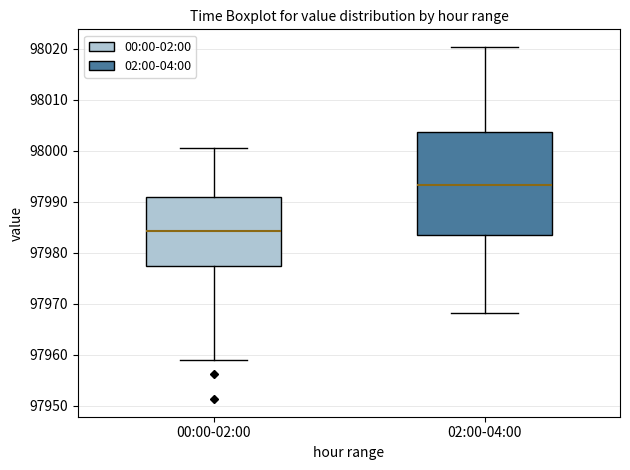

Where does the upper whisker of the box for 02:00-04:00 end on the y-axis? The values are not printed on the chart, so give them approximately, as read against the axis.

98020